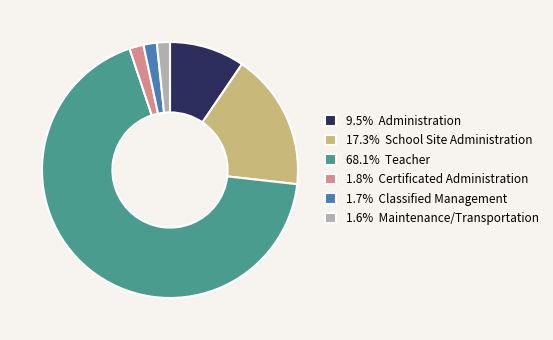

Count the number of slices in the pie.

6